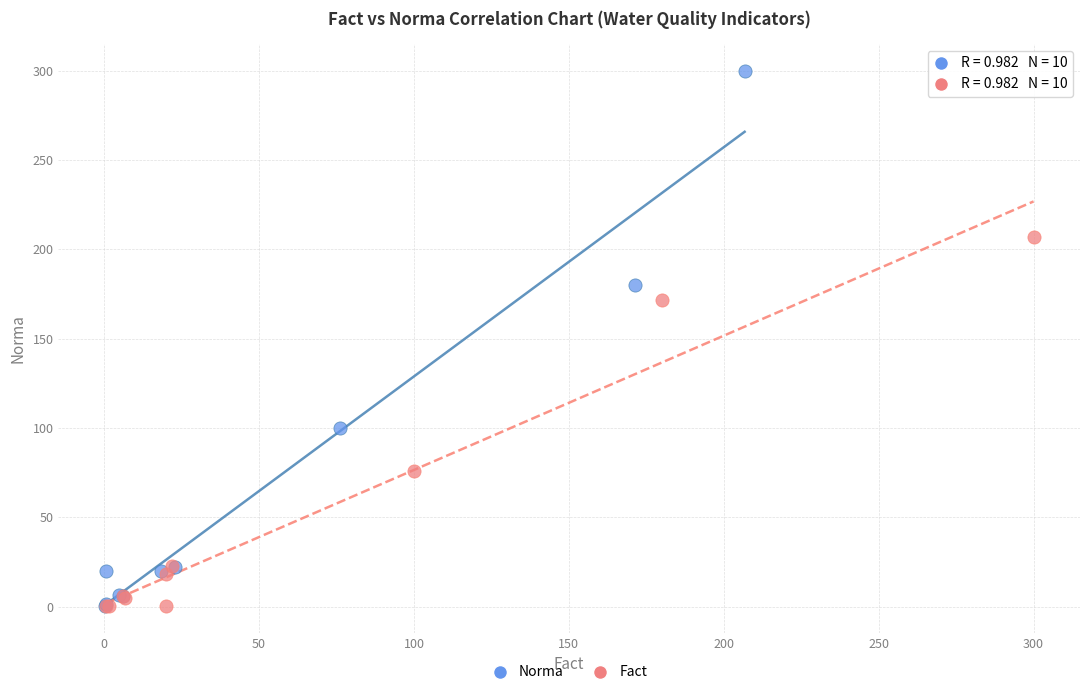

Which series has the largest Y range (max minus min)?

Norma